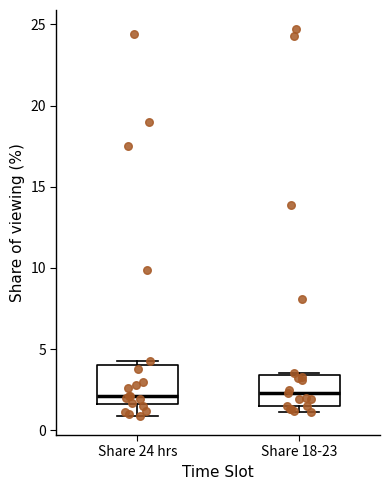

Reading left to right, read every box against the y-axis: the position of its median line, the range the box covers, and the ends of its whiskers. The values are not printed on the chart, so give them approximately, as read against the axis.

Share 24 hrs: median 2.0, box 1.5 to 4.0, whiskers 1.0 to 4.5
Share 18-23: median 2.5, box 1.5 to 3.5, whiskers 1.0 to 3.5